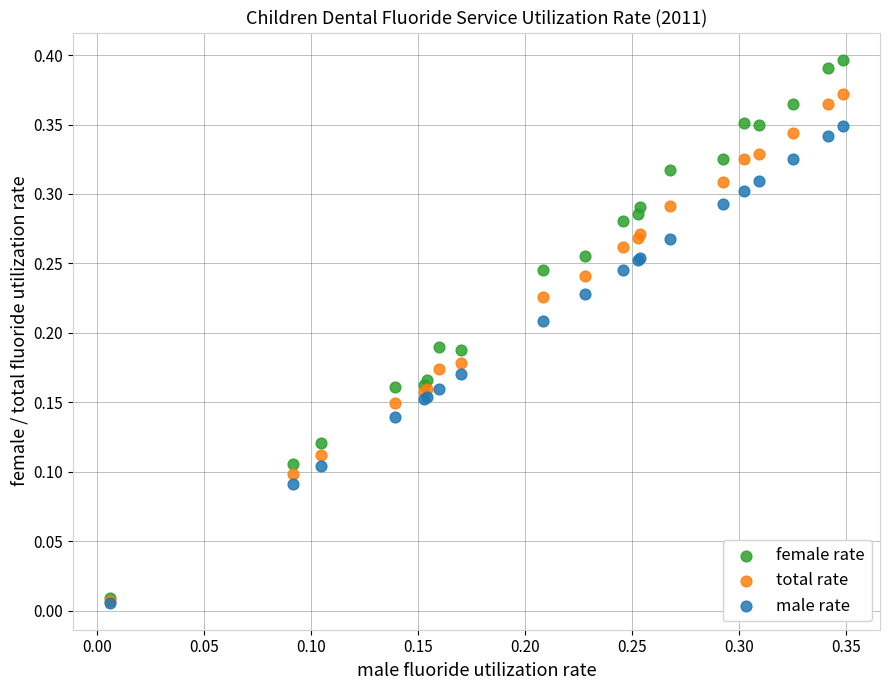

Which series has the widest spread of Y values?

female rate